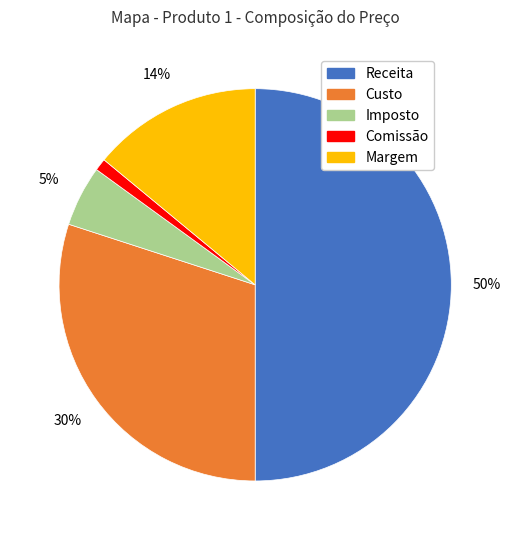

Does Imposto represent more than half of the total?

No